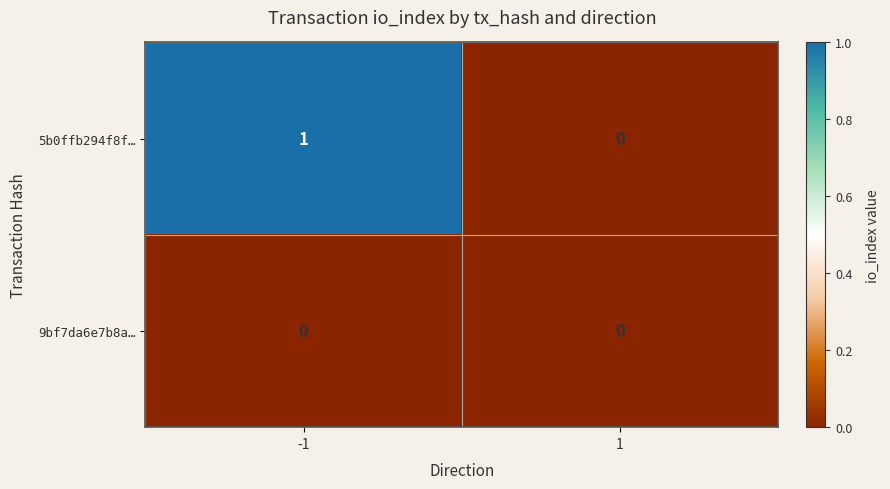

Which series changed the most between -1 and 1?

5b0ffb294f8f…